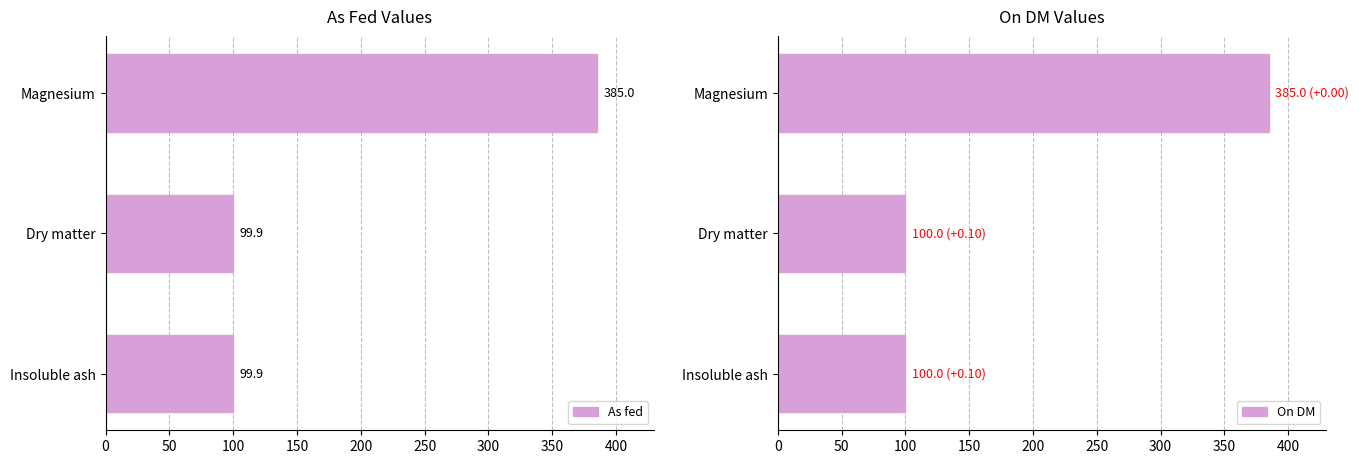

Which series has the largest total across all categories?

On DM